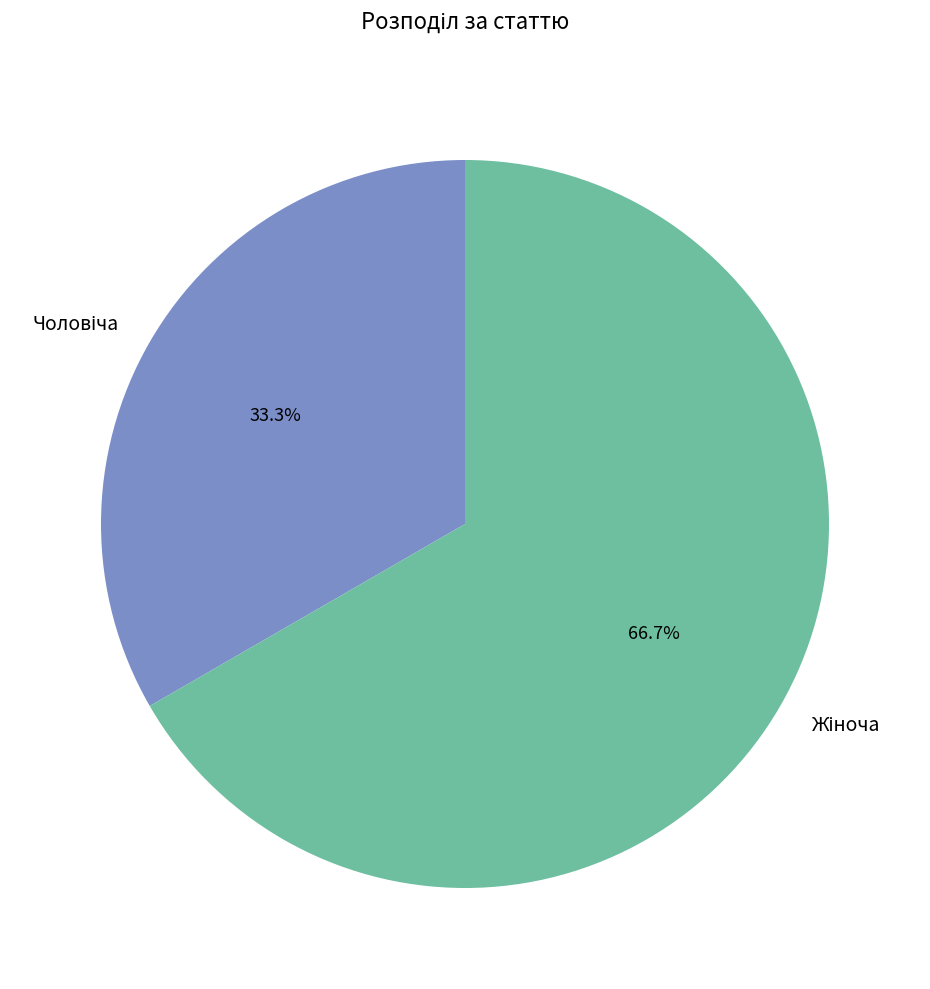

Is there any slice that represents more than half of the pie?

Yes